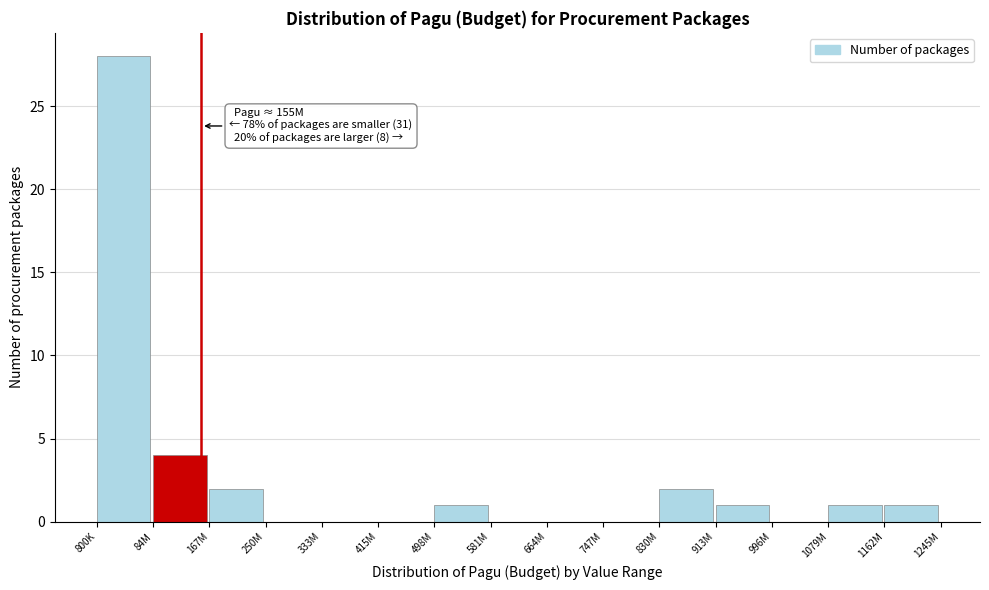

Reading right to left, transcribe all the data shown in this chart.

1162M=1	1079M=1	996M=0	913M=1	830M=2	747M=0	664M=0	581M=0	498M=1	415M=0	333M=0	250M=0	167M=2	84M=4	800K=28